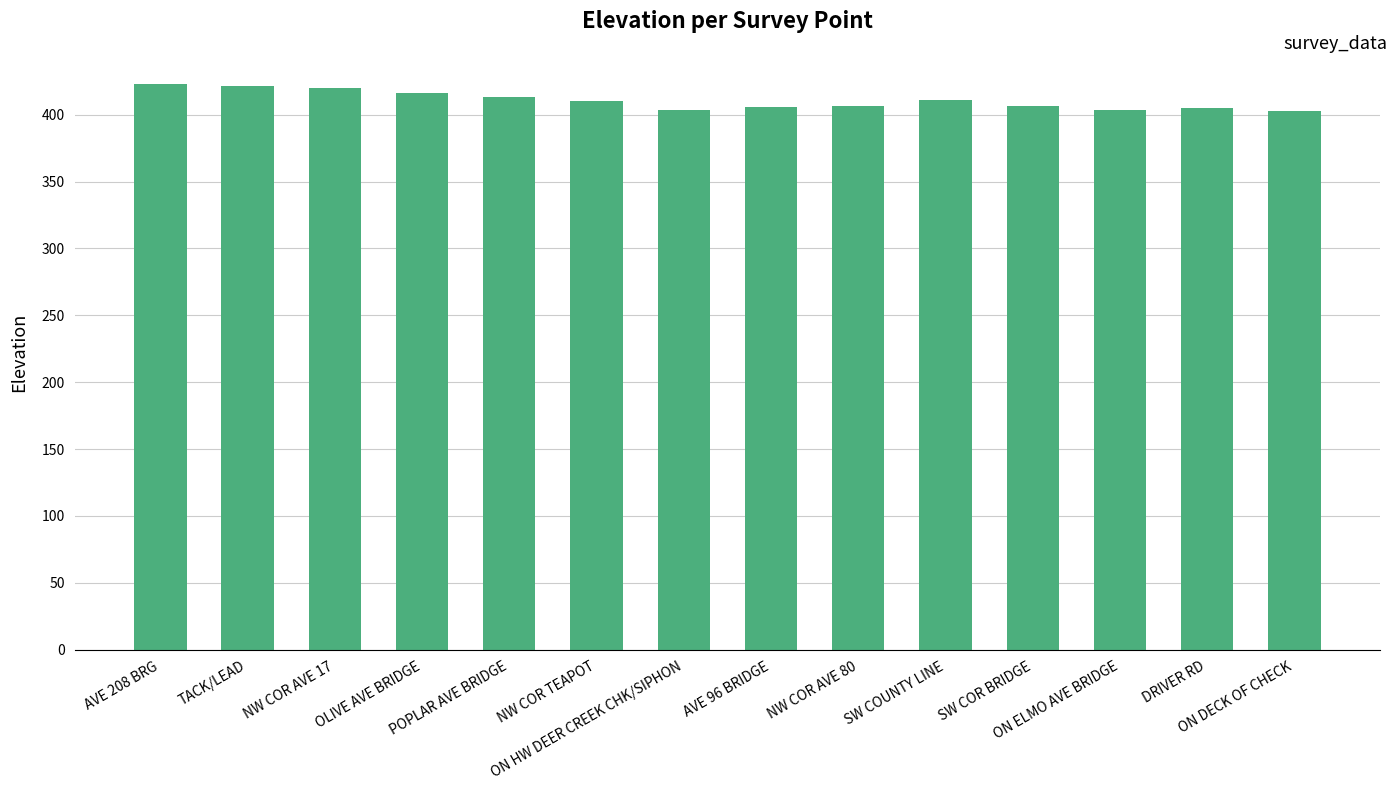

What is the smallest value displayed?

402.6